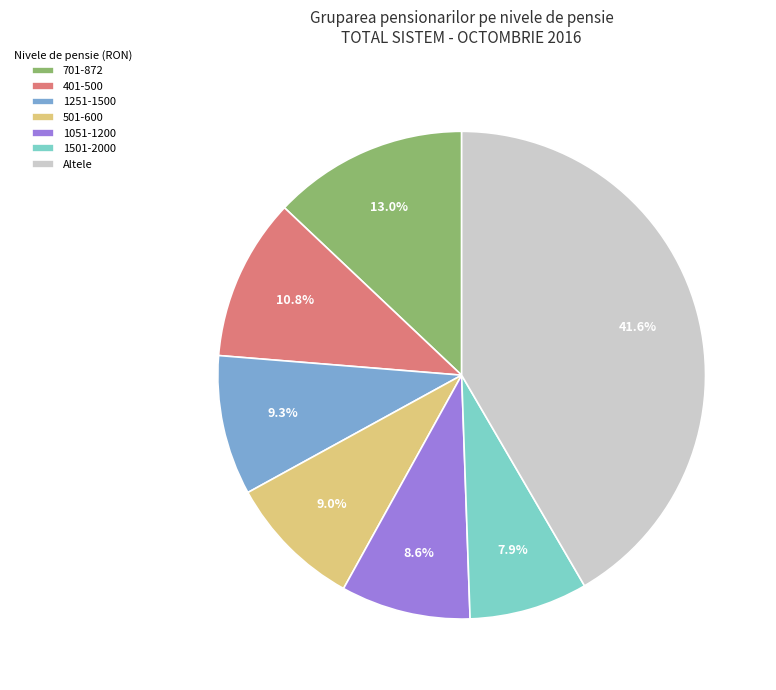

Count the number of slices in the pie.

7